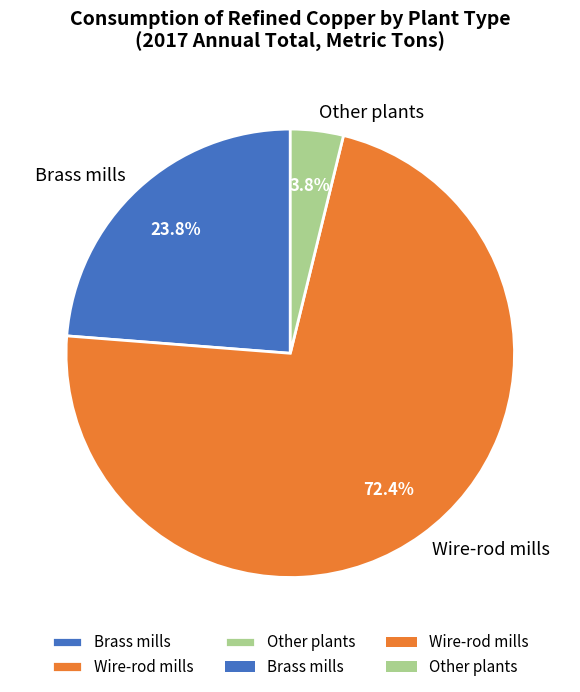

Count the number of slices in the pie.

3